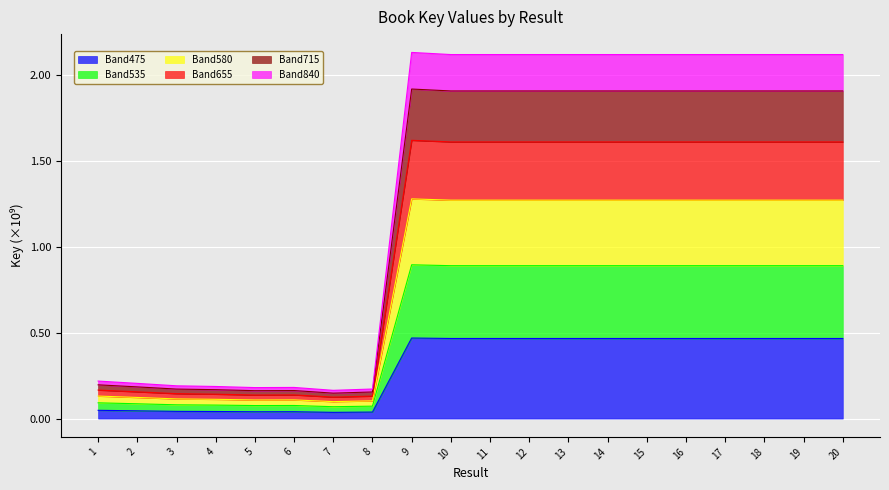

What is the maximum value shown in the chart?

0.5